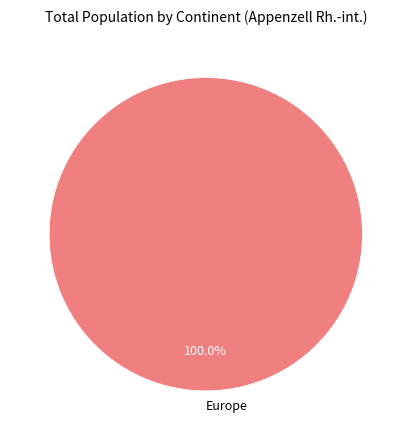

Rank the categories by value from lowest to highest.

Europe